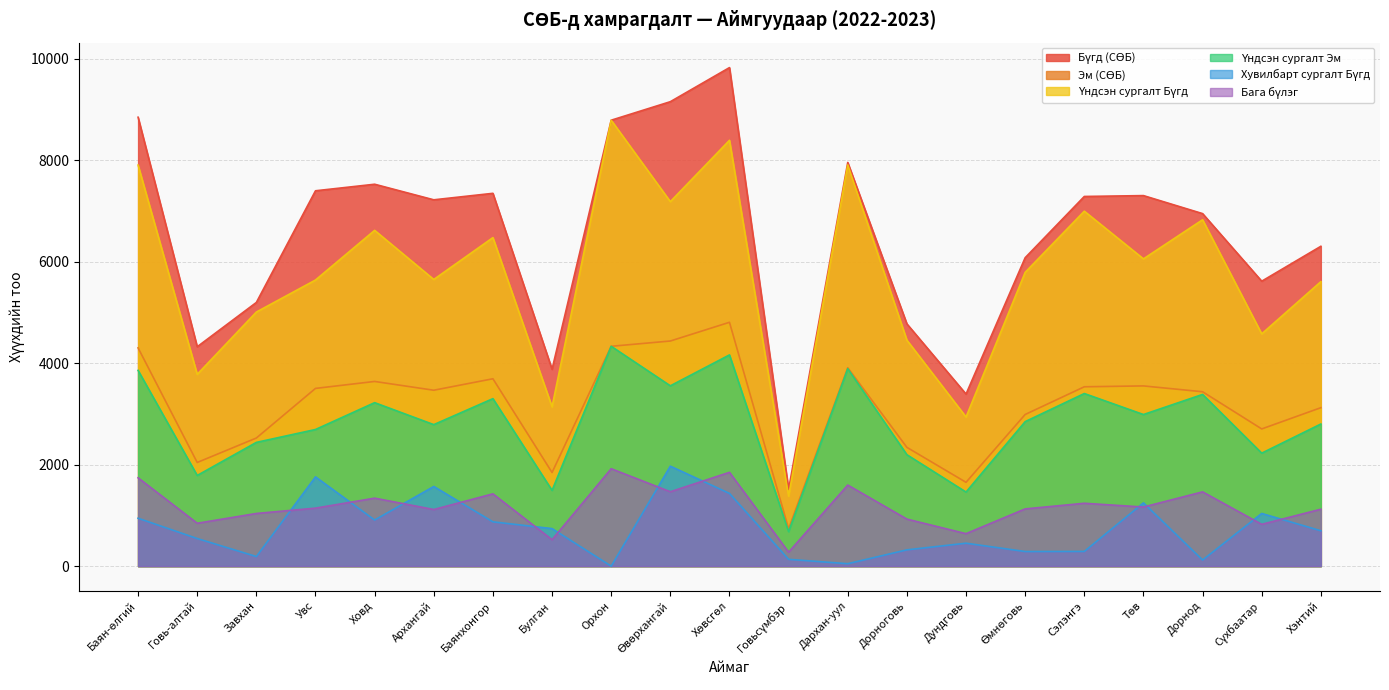

True or false: Эм (СӨБ) and Үндсэн сургалт Бүгд cross at least once.

False